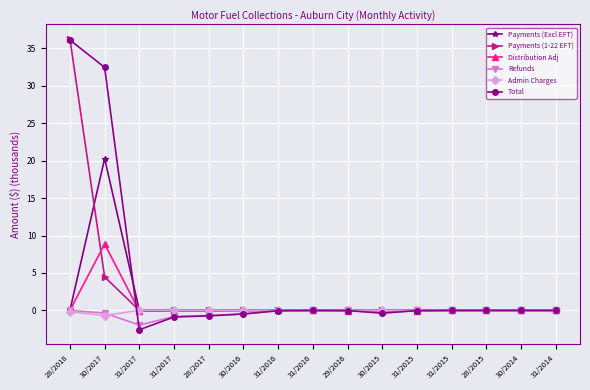

What is the average value of the Payments (1-22 EFT) series?

2.7